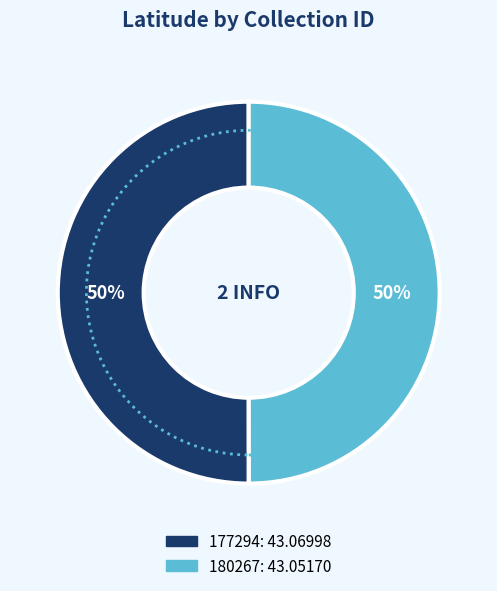

The 177294 slice represents 39% of the pie. True or false?

False